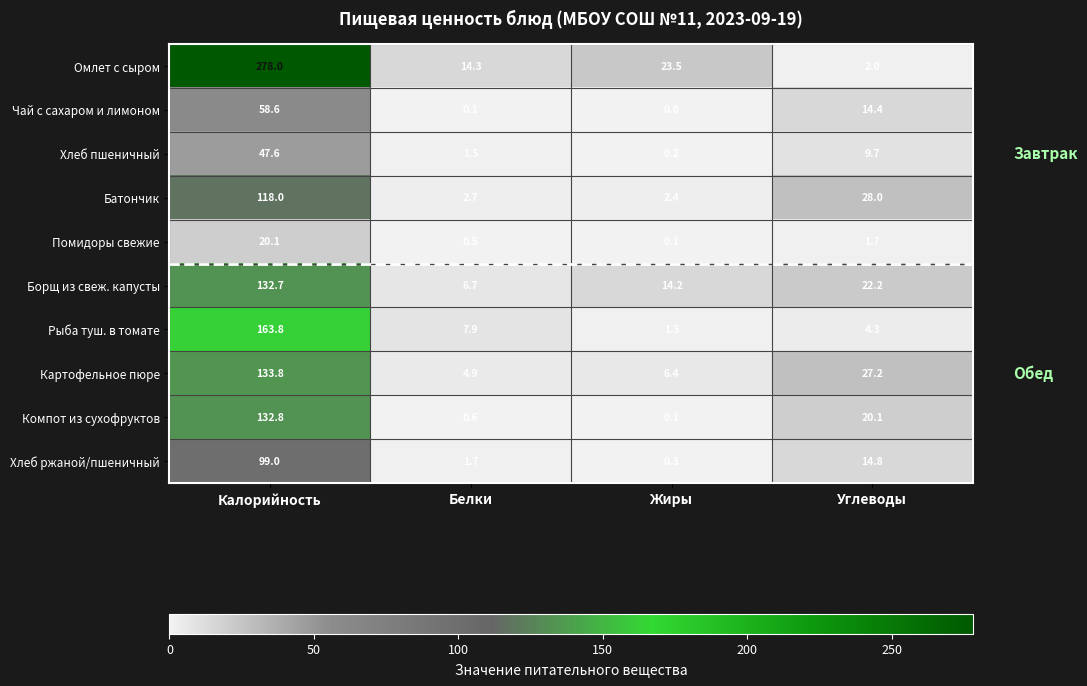

Which label corresponds to the smallest value in the chart?

Жиры